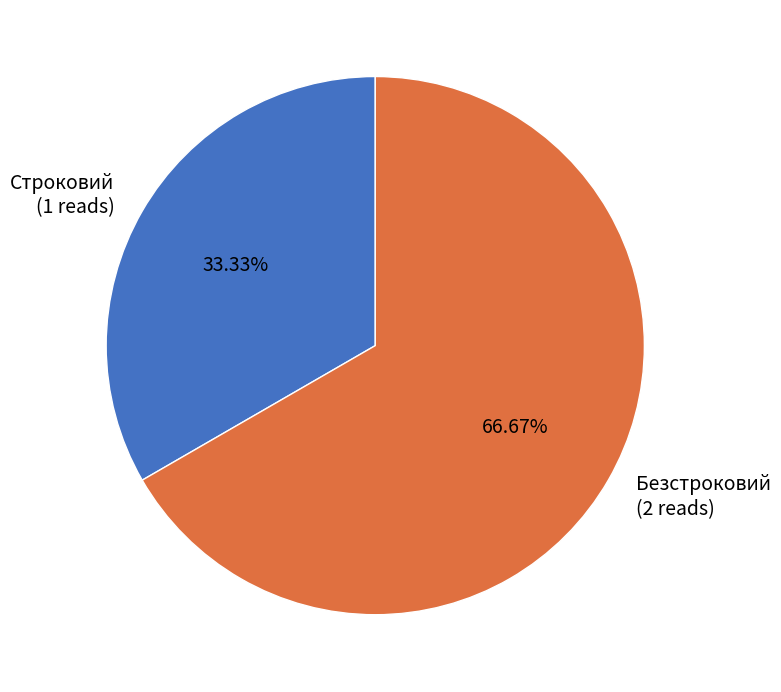

Count the number of slices in the pie.

2